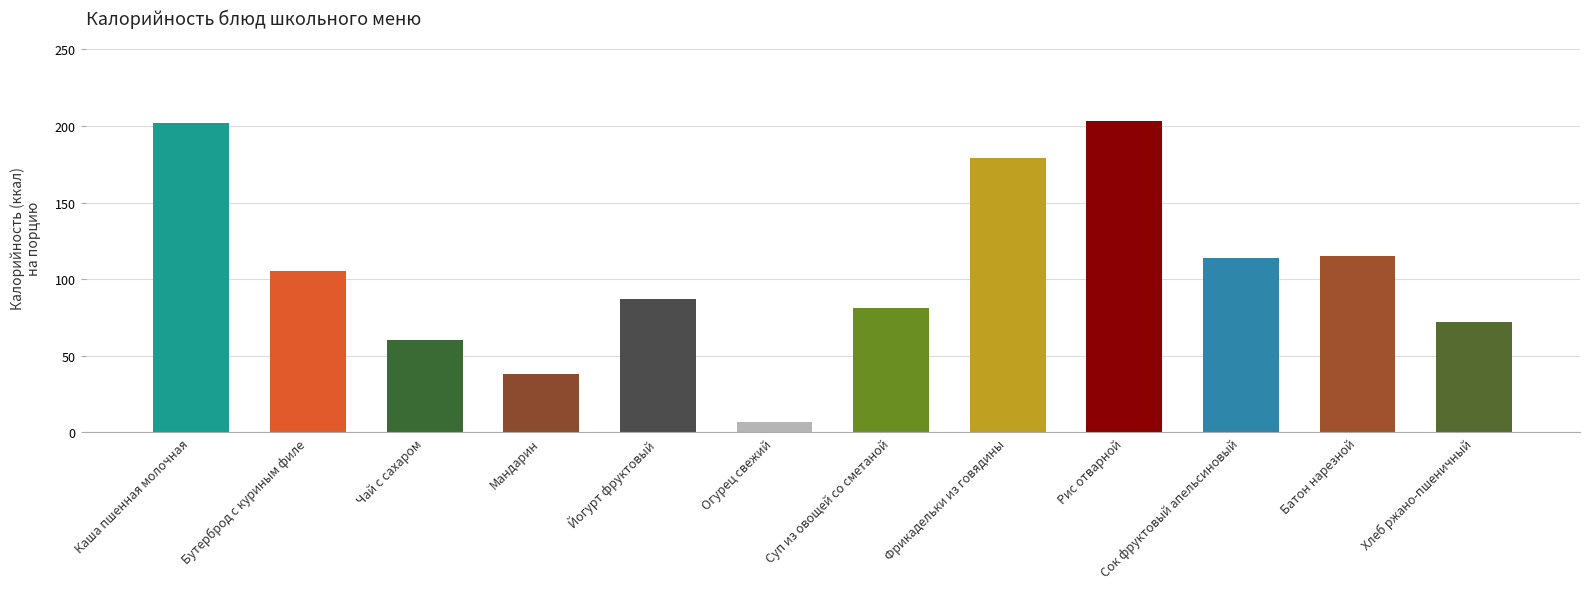

Count the number of data series in this chart.

1